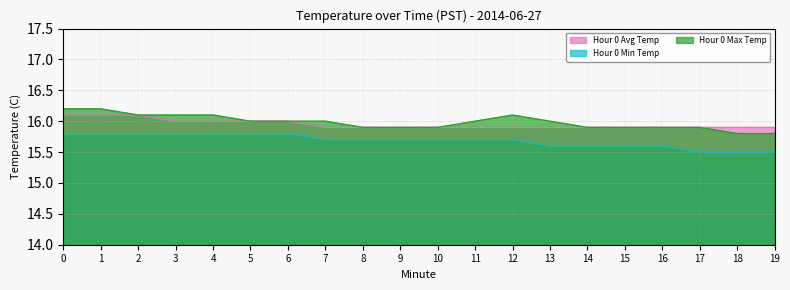

What is the total value across all series at 2?

48.0